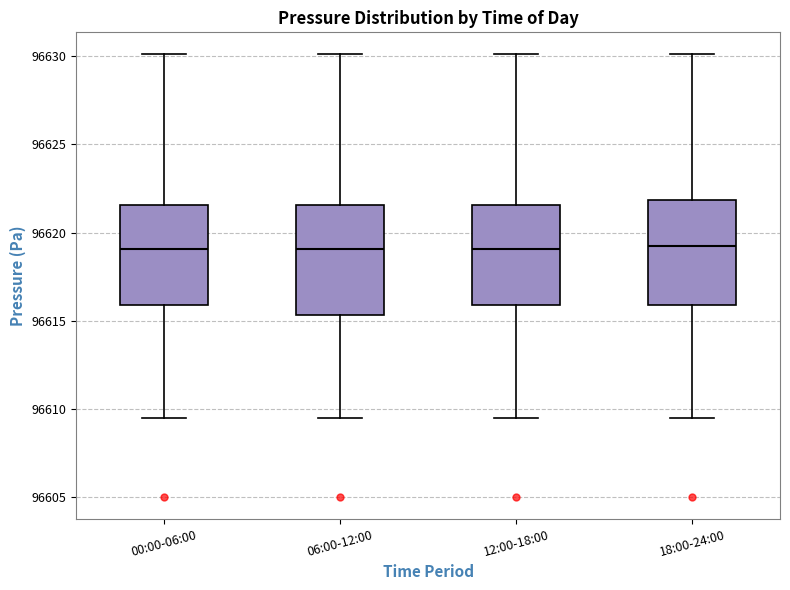

Where does the median line of the box for 06:00-12:00 sit on the y-axis? The values are not printed on the chart, so give them approximately, as read against the axis.

96619.0